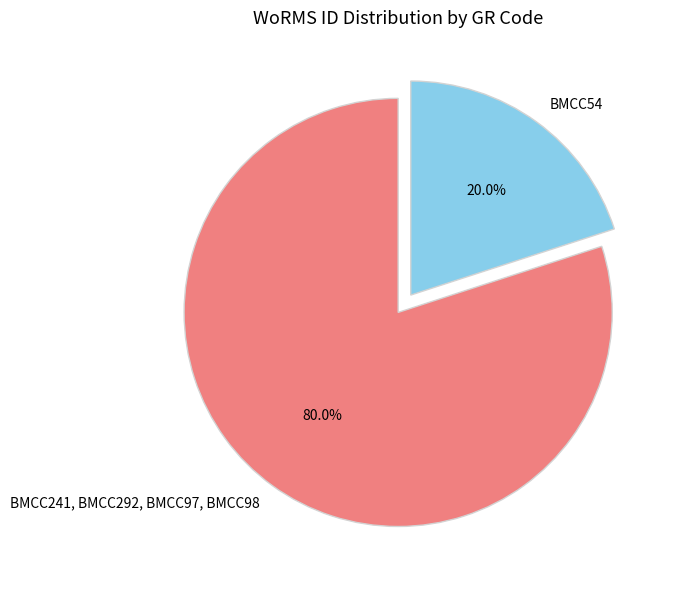

To the nearest percent, what is the difference between the largest and smallest slice percentages?

60%